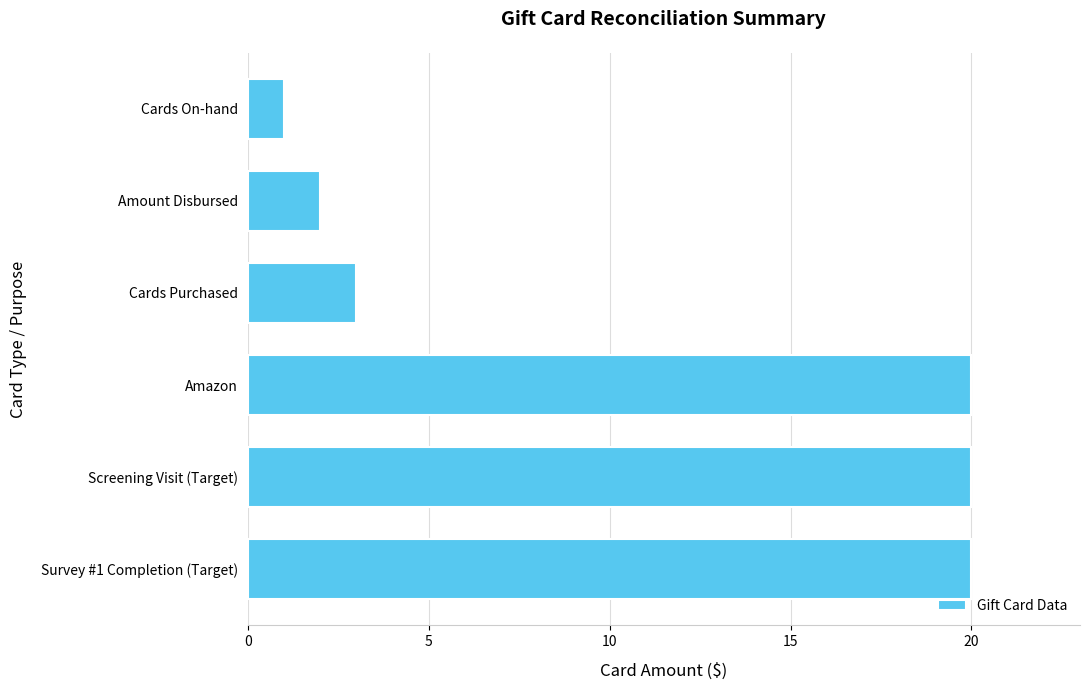

What is the sum of all values?

66